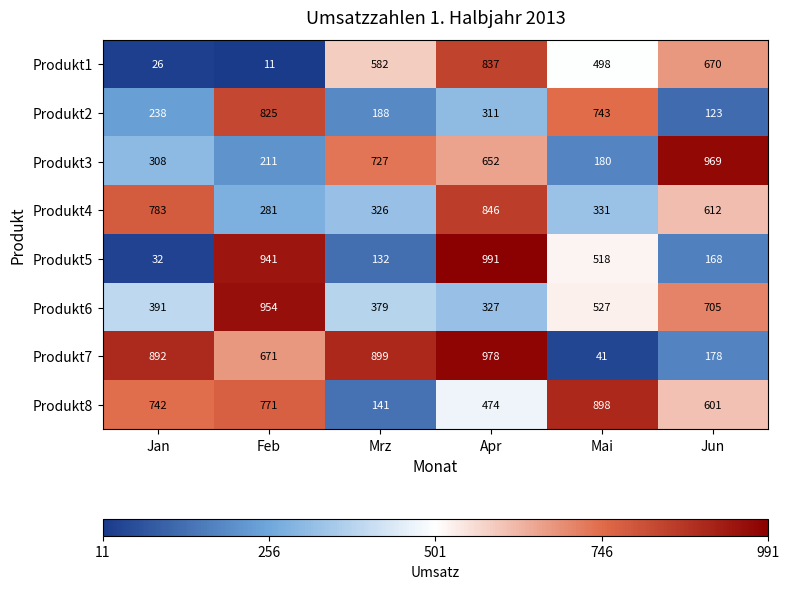

Which series changed the most between Jan and Apr?

Produkt5